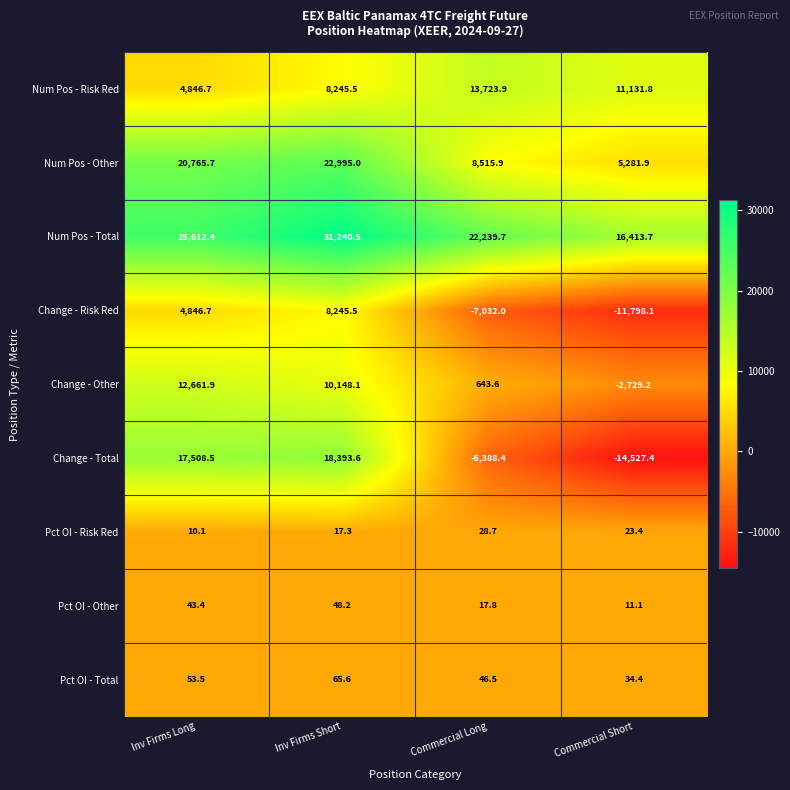

What is the minimum value shown in the chart?

-14527.4